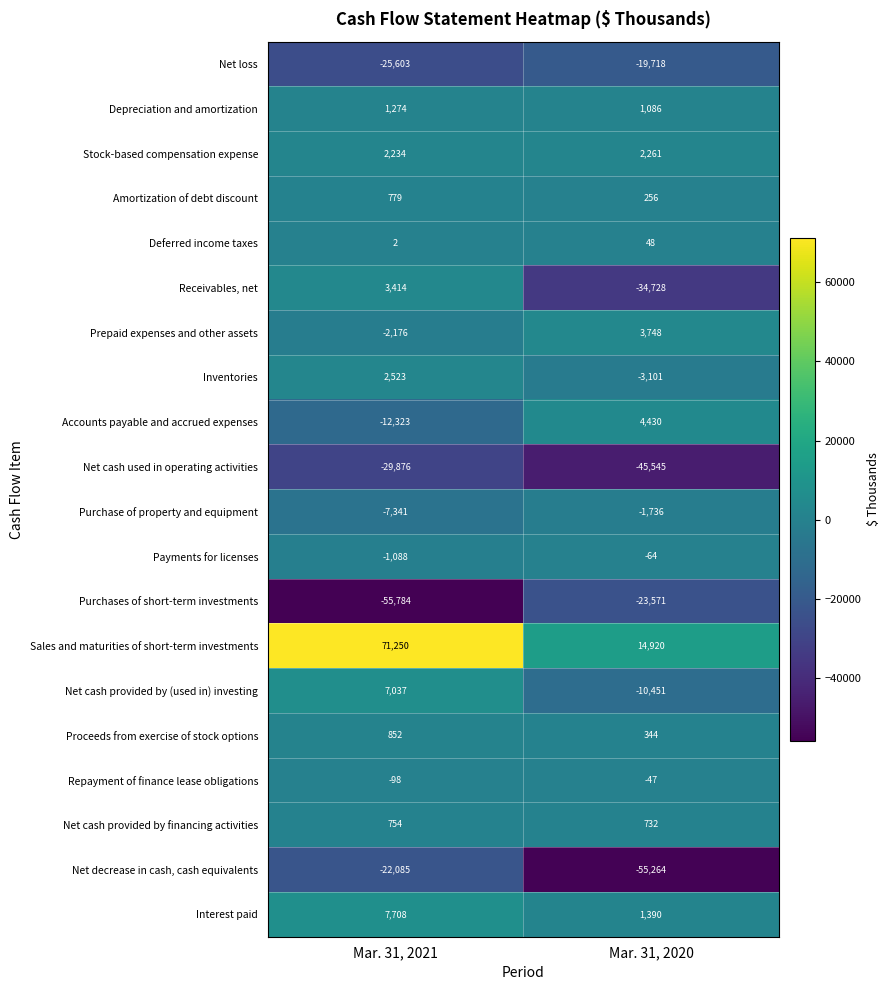

What is the difference between the maximum and minimum values in the Interest paid series?

6318